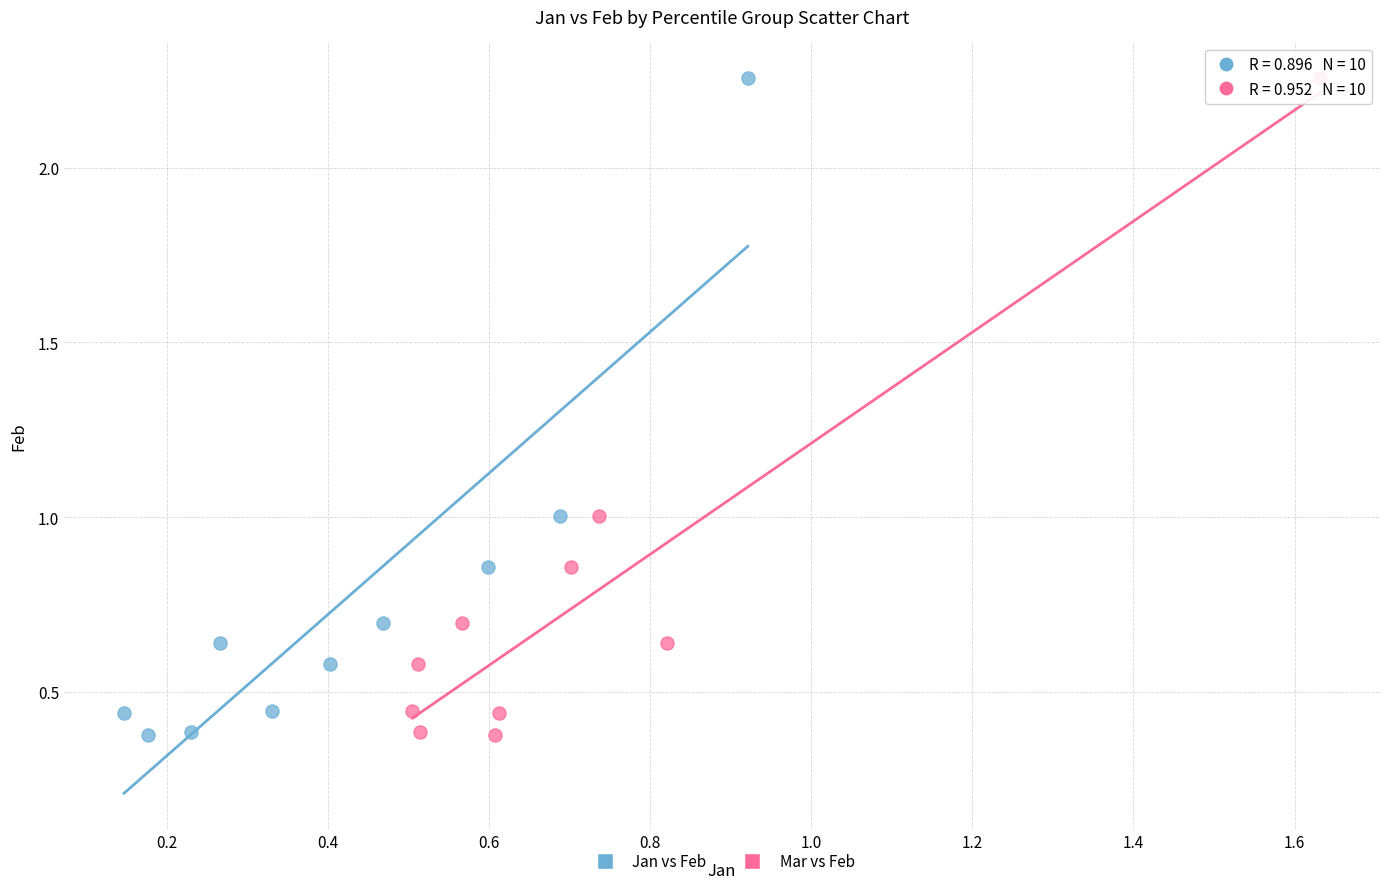

What are all the series names shown in the legend?

Jan vs Feb, Mar vs Feb